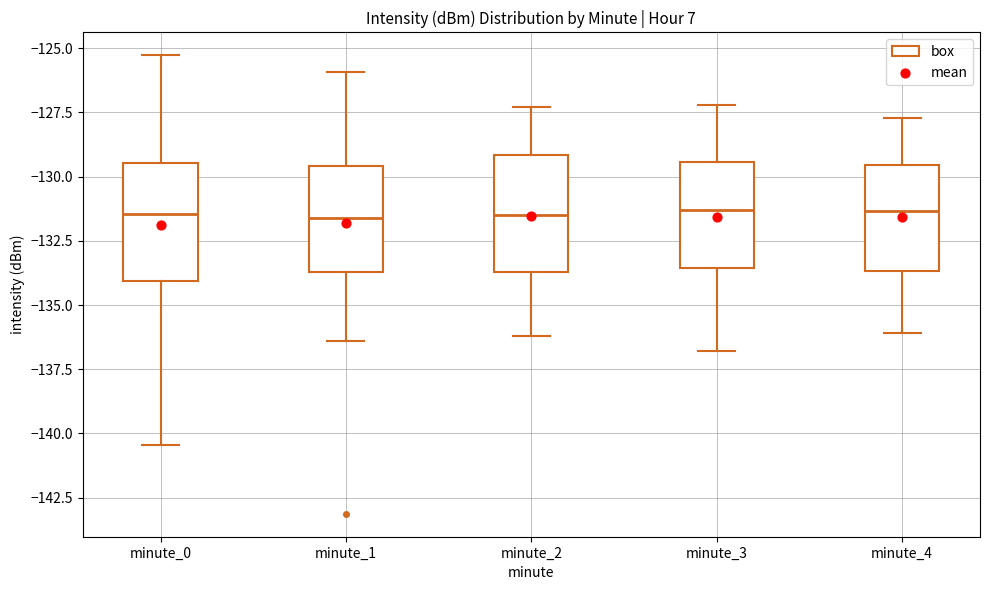

Reading left to right, read every box against the y-axis: the position of its median line, the range the box covers, and the ends of its whiskers. The values are not printed on the chart, so give them approximately, as read against the axis.

minute_0: median -131.5, box -134.0 to -129.5, whiskers -140.5 to -125.5
minute_1: median -131.5, box -133.5 to -129.5, whiskers -136.5 to -126.0
minute_2: median -131.5, box -133.5 to -129.0, whiskers -136.0 to -127.5
minute_3: median -131.5, box -133.5 to -129.5, whiskers -137.0 to -127.0
minute_4: median -131.5, box -133.5 to -129.5, whiskers -136.0 to -127.5